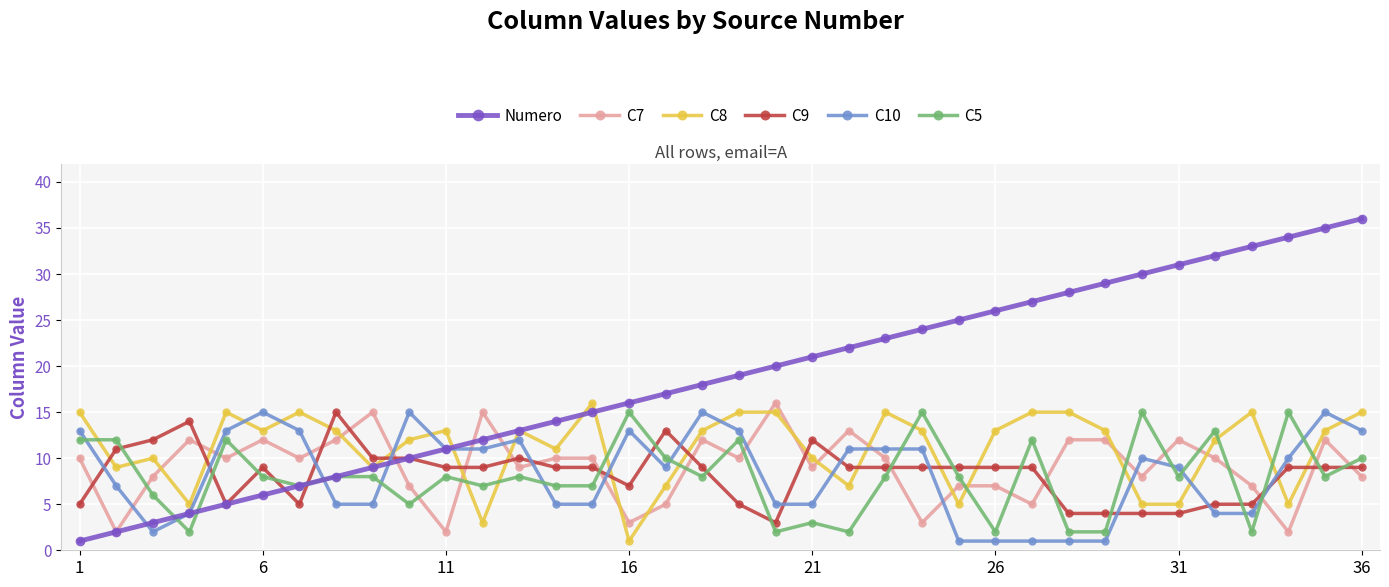

True or false: C8 has more than 0 interior local peaks.

True